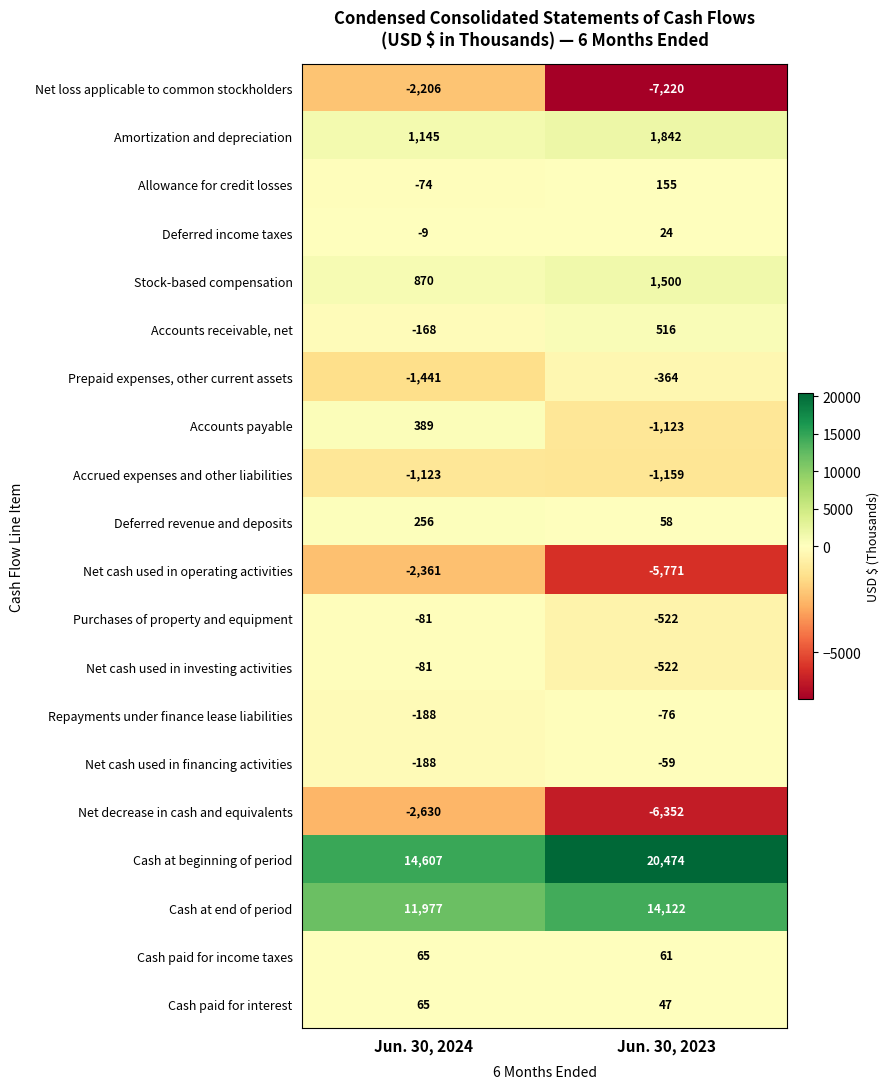

The value of Net loss applicable to common stockholders at Jun. 30, 2024 is -2206. True or false?

True